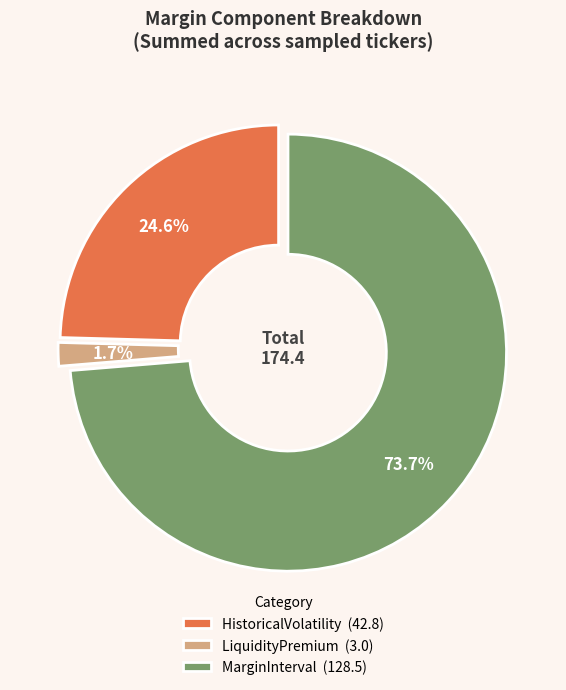

Does any single category account for the majority?

Yes